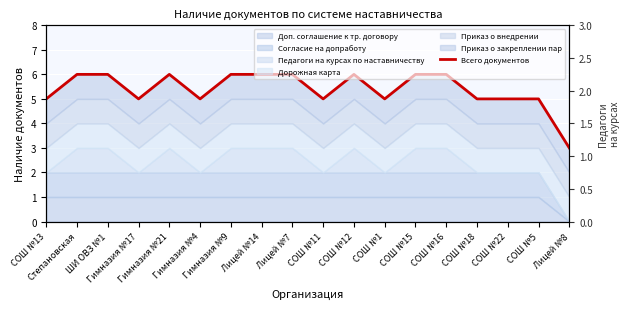

What is the greatest value displayed?

6